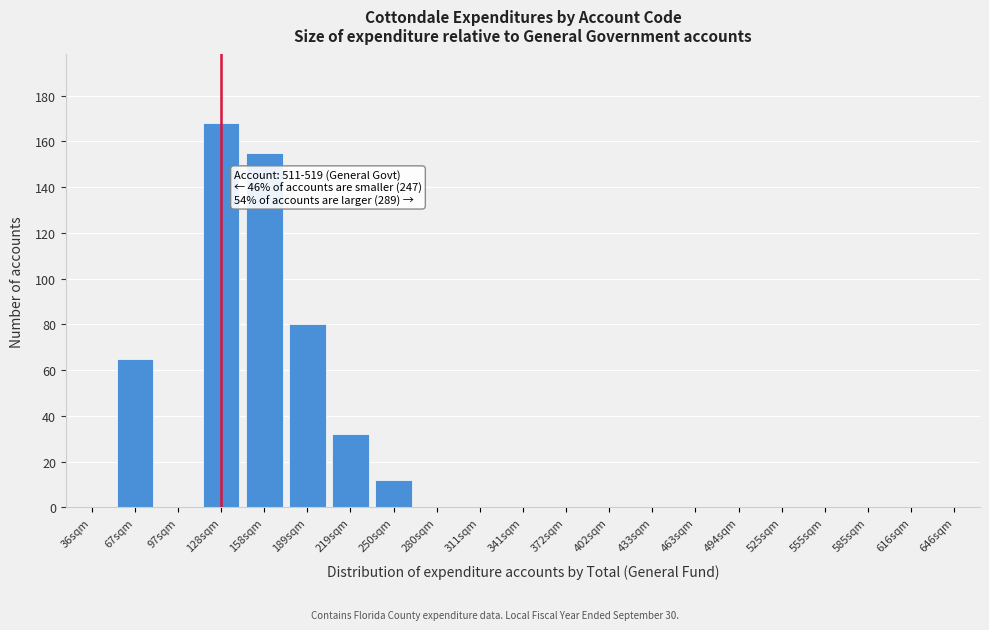

Reading left to right, list all the values displayed in this chart.

36sqm=0	67sqm=65	97sqm=0	128sqm=168	158sqm=155	189sqm=80	219sqm=32	250sqm=12	280sqm=0	311sqm=0	341sqm=0	372sqm=0	402sqm=0	433sqm=0	463sqm=0	494sqm=0	525sqm=0	555sqm=0	585sqm=0	616sqm=0	646sqm=0